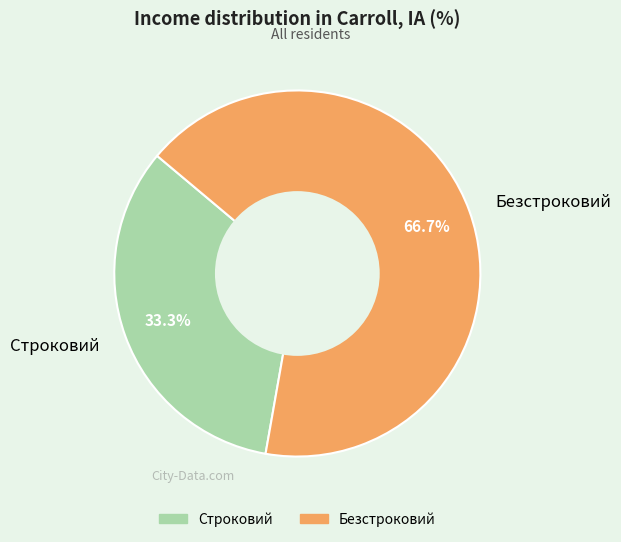

To the nearest percent, what percentage of the pie is Строковий?

33%